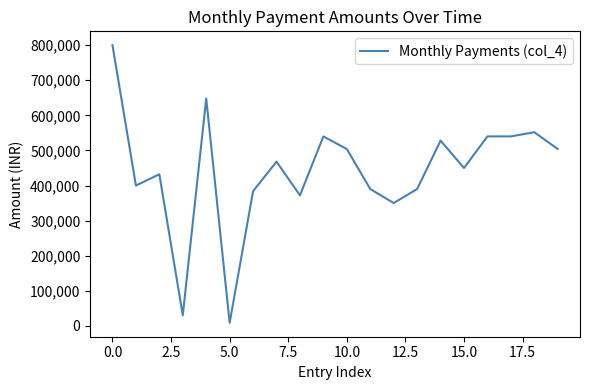

What is the sum of all values?

8830500